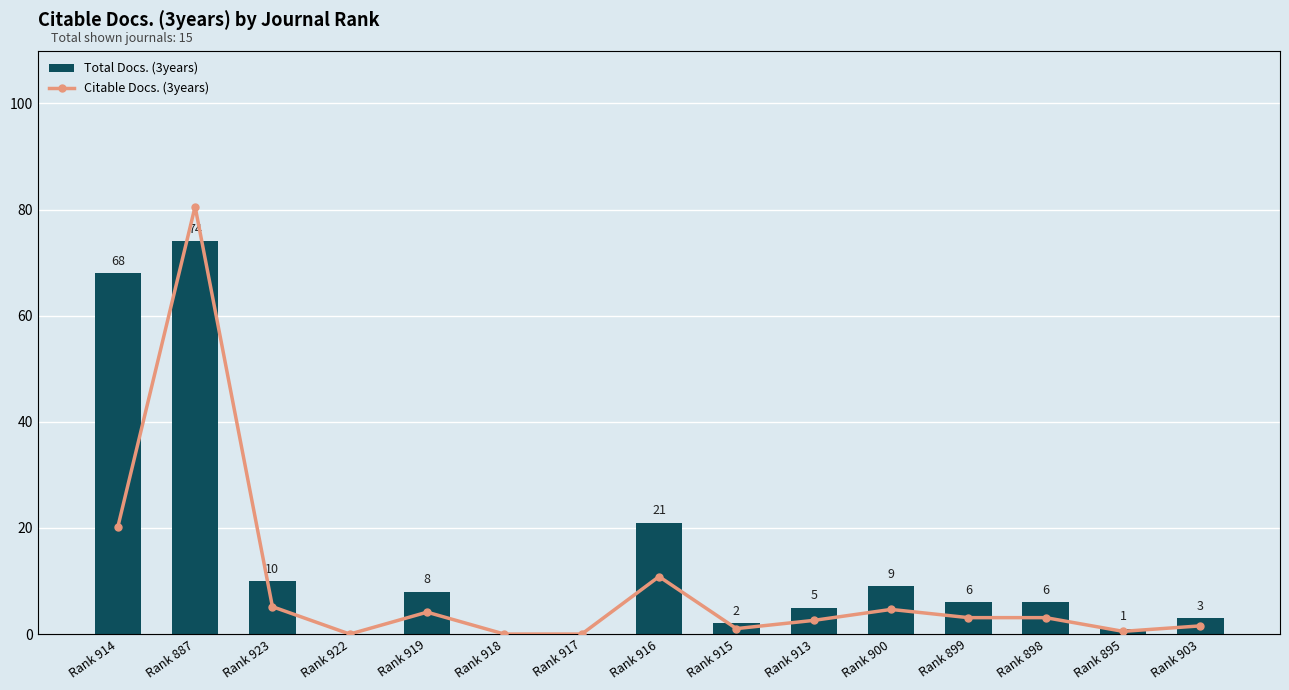

Which category has the highest value in the Total Docs. (3years) series?

Rank 887